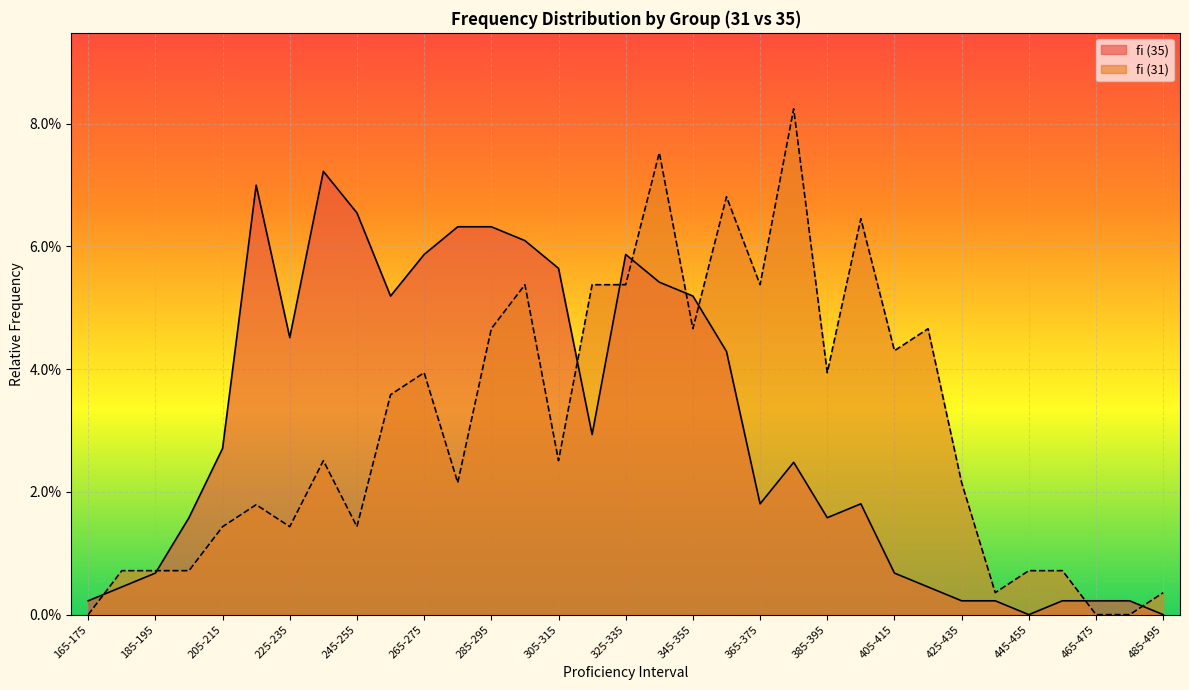

What position from the left is 165-175?

1